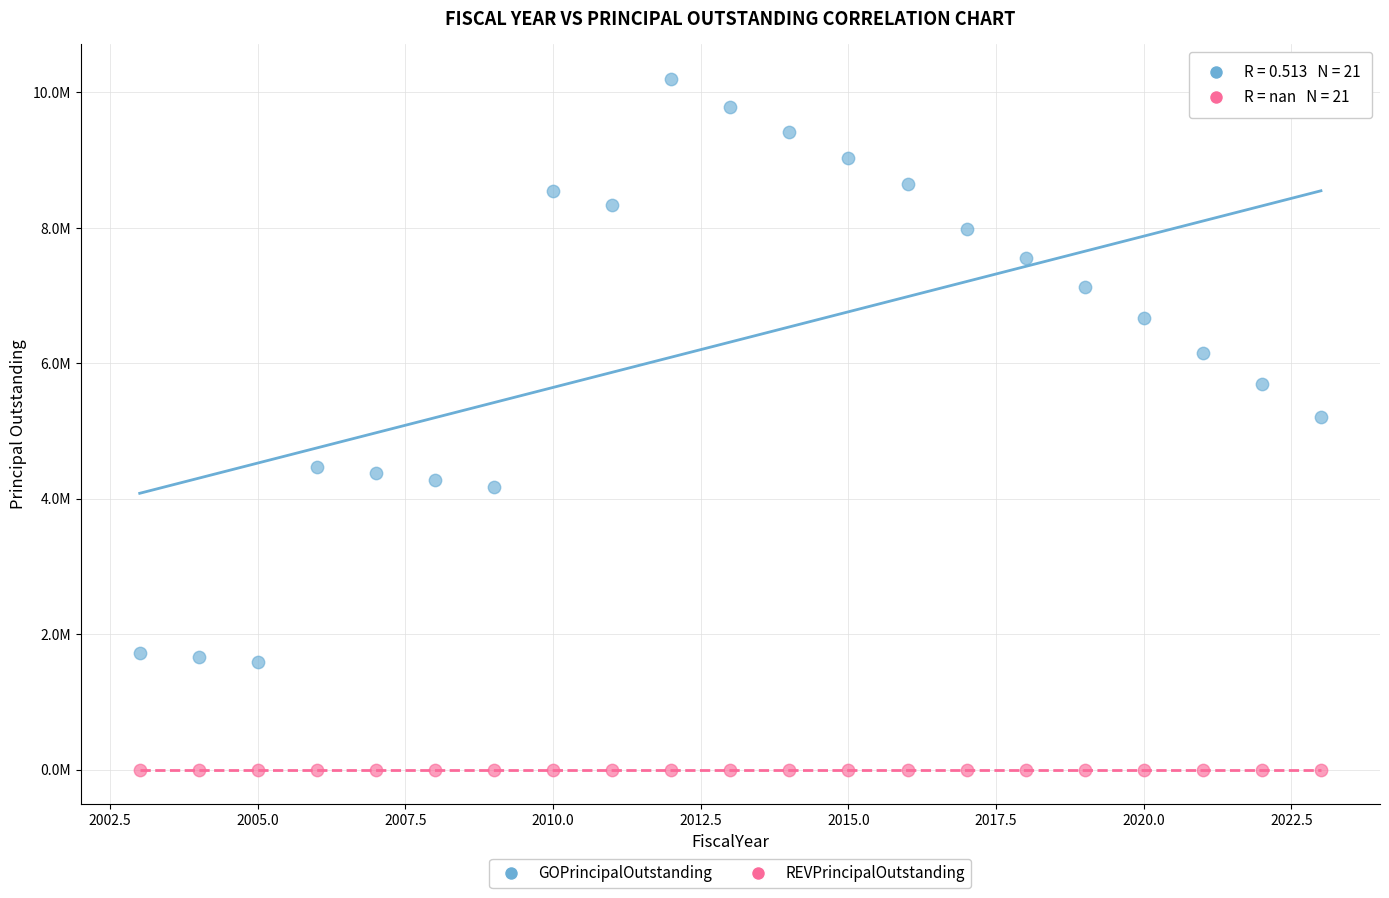

What are all the series names shown in the legend?

GOPrincipalOutstanding, REVPrincipalOutstanding